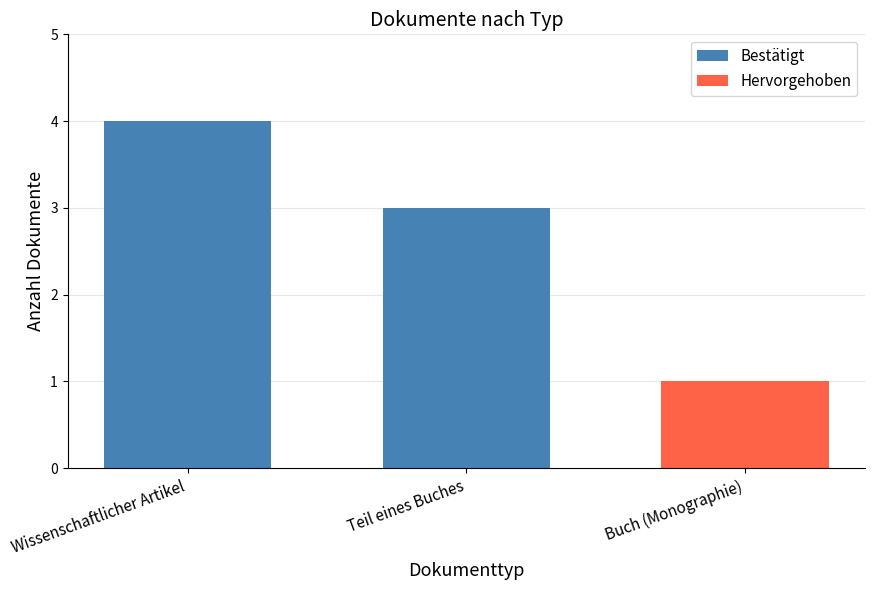

Which has a higher value, Teil eines Buches or Wissenschaftlicher Artikel?

Wissenschaftlicher Artikel